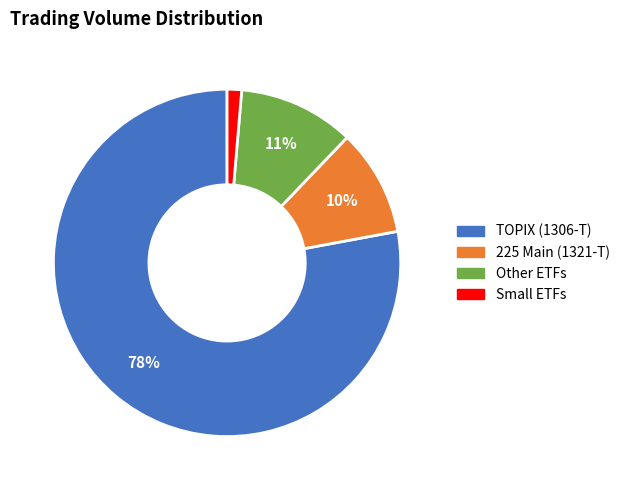

Between Small ETFs and TOPIX (1306-T), which is larger?

TOPIX (1306-T)